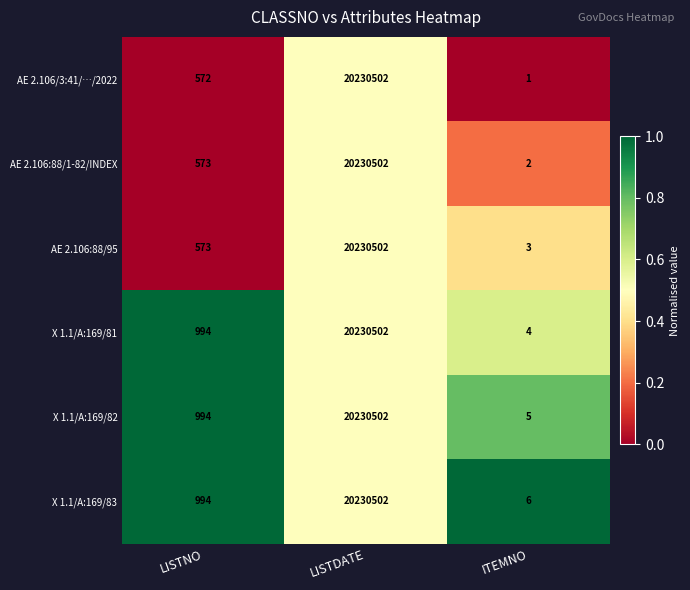

What is the total value across all series at ITEMNO?

21